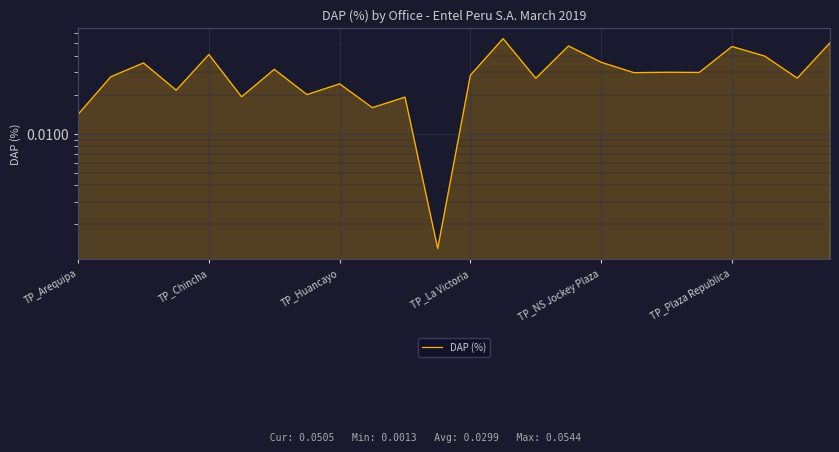

Between 10 and TP_La Victoria, which is larger?

TP_La Victoria